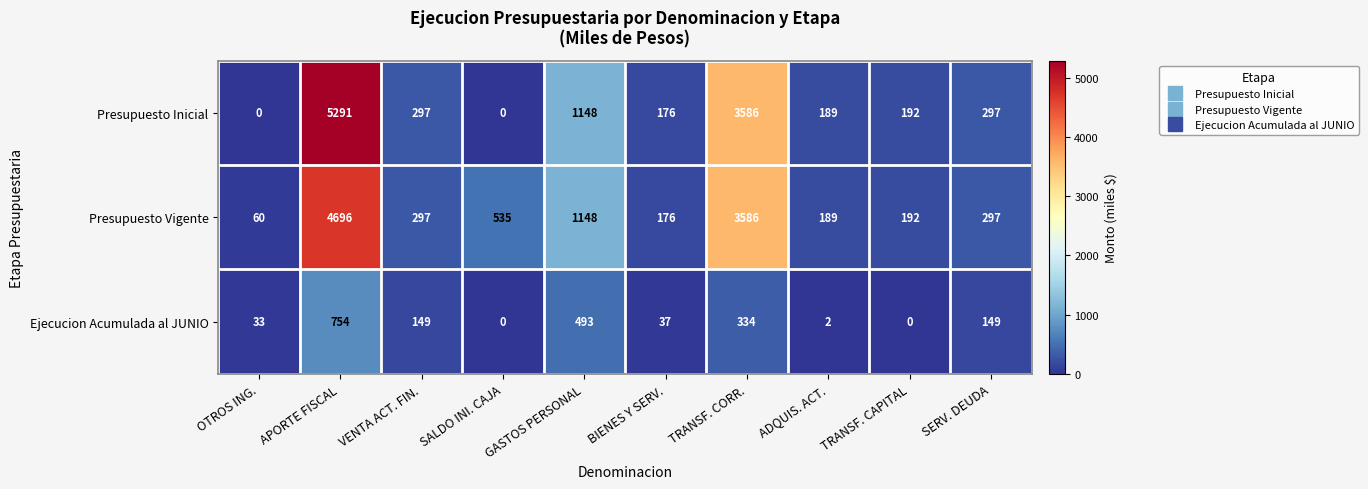

What is the difference between the highest and lowest values at OTROS ING.?

60